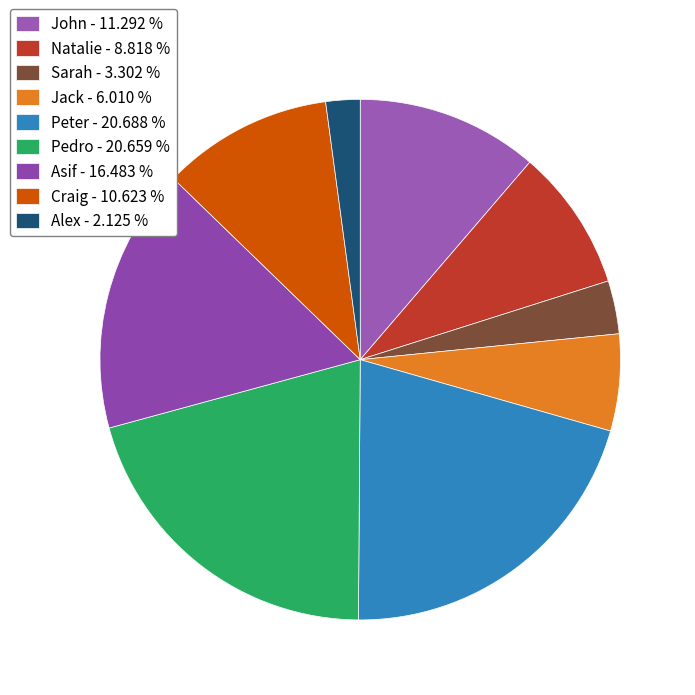

Is the sum of John and Peter greater than half?

No